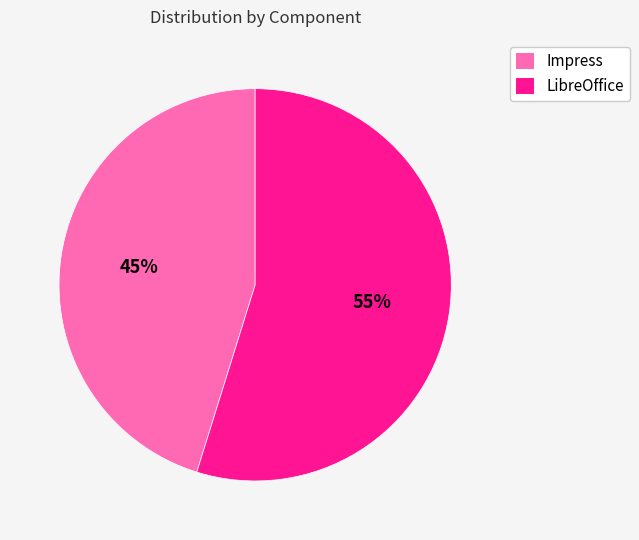

Is the sum of Impress and LibreOffice greater than half?

Yes